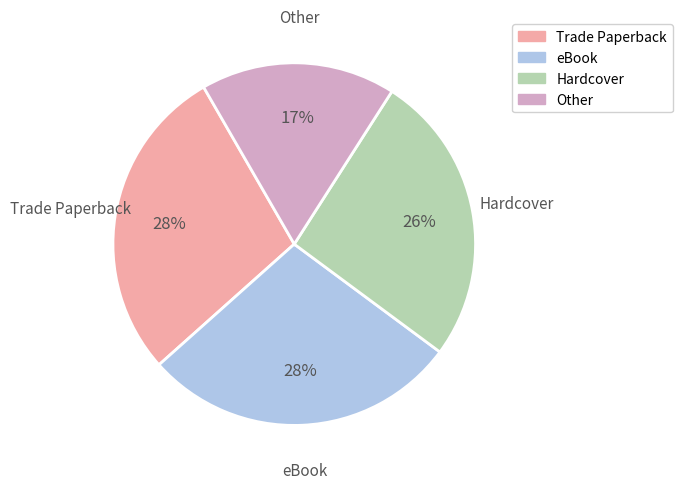

Is there any slice that represents more than half of the pie?

No